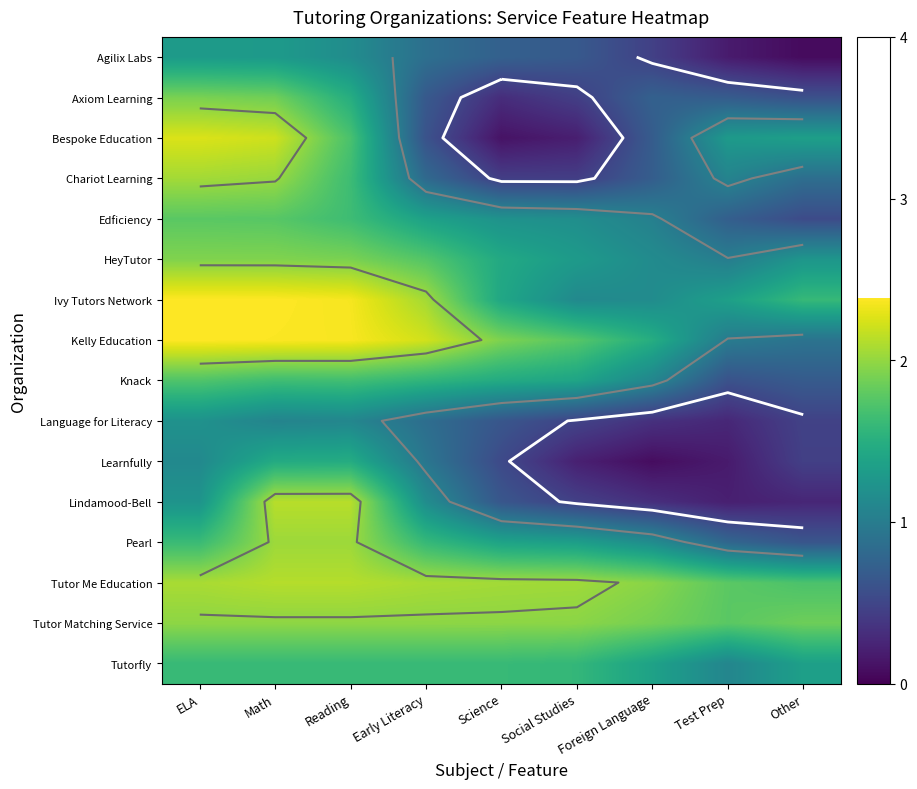

Is the value of Tutor Matching Service at Foreign Language greater than the value of Bespoke Education at Early Literacy?

Yes